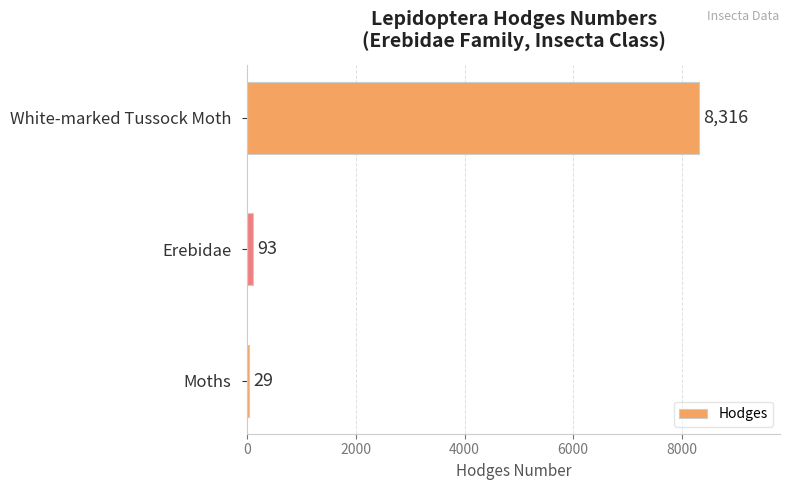

What is the maximum value shown in the chart?

8316.0